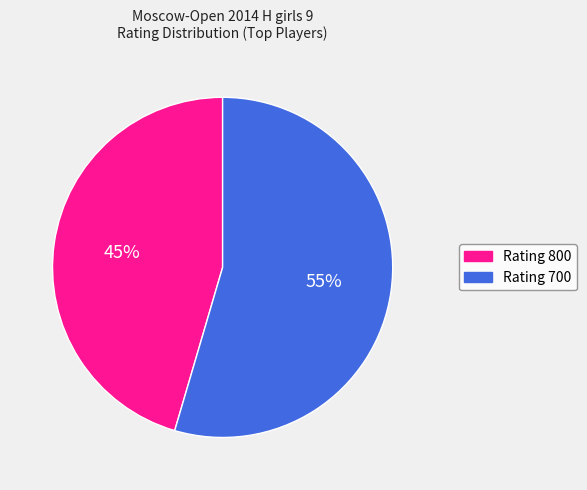

Which slice is the largest?

Rating 700